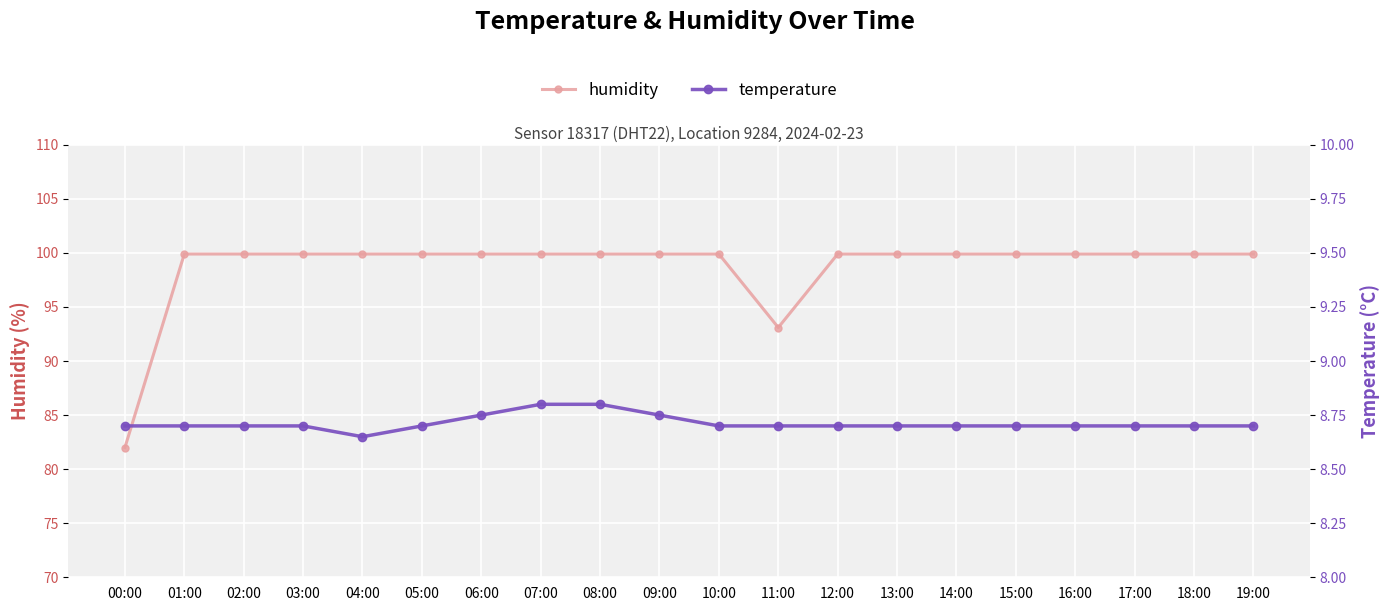

List the labels in order of humidity value, largest first.

01:00, 02:00, 03:00, 04:00, 05:00, 06:00, 07:00, 08:00, 09:00, 10:00, 12:00, 13:00, 14:00, 15:00, 16:00, 17:00, 18:00, 19:00, 11:00, 00:00